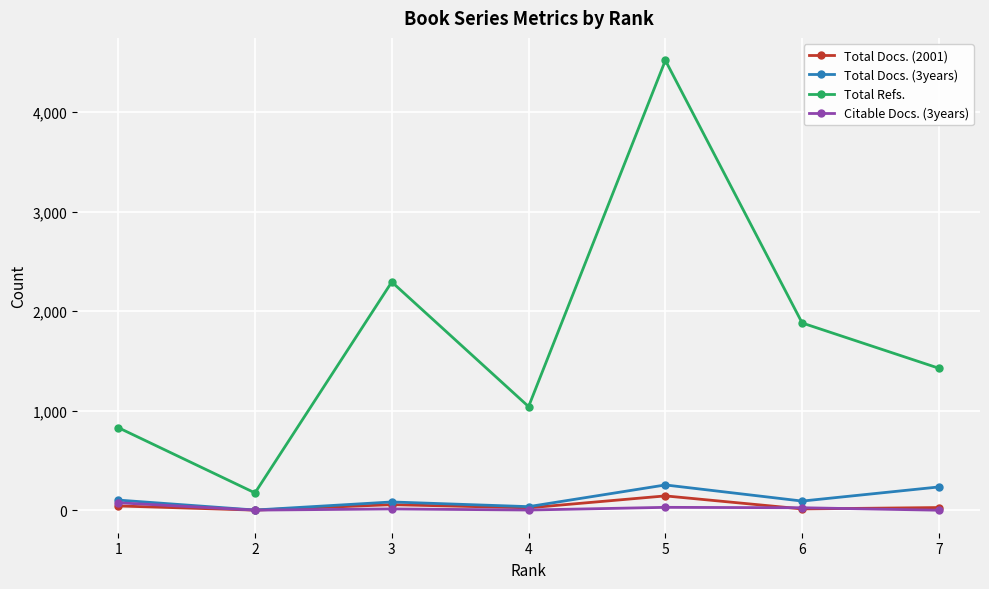

What is the difference between the second highest and minimum values in the Total Docs. (2001) series?

55